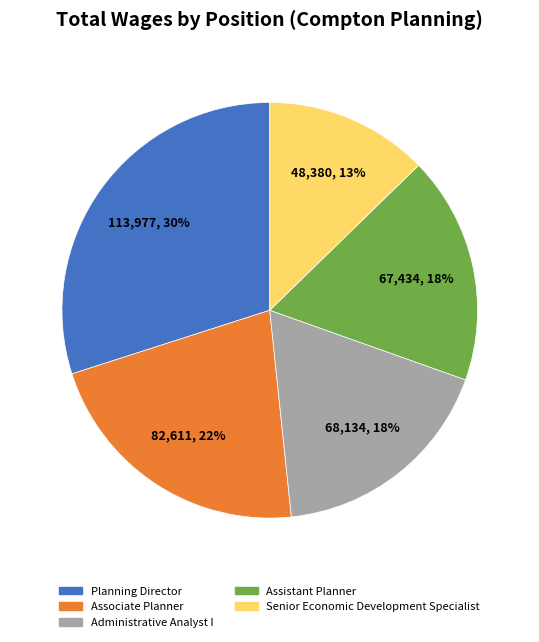

What percentage is the Senior Economic Development Specialist slice, to the nearest percent?

13%